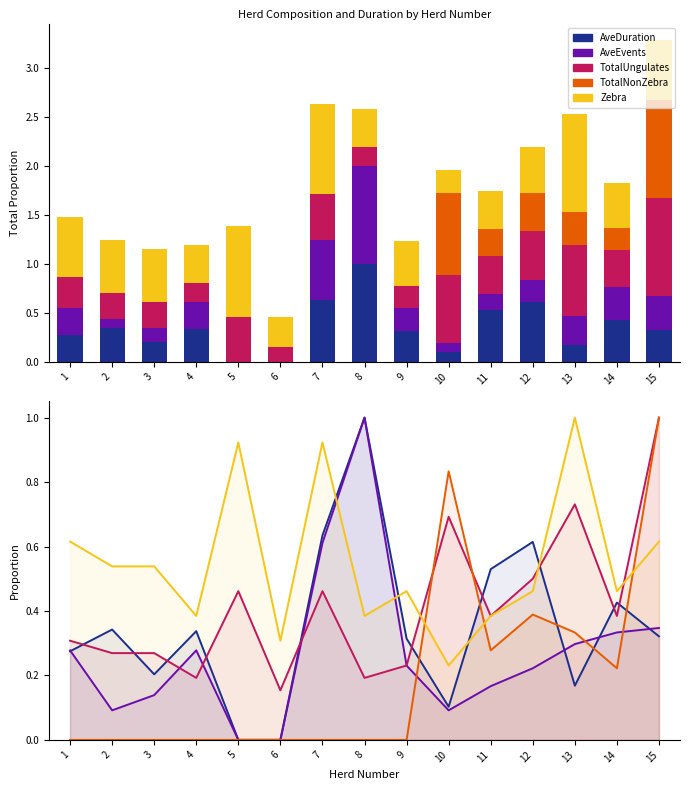

Rank the series by their average value, from lowest to highest.

TotalNonZebra, AveEvents, AveDuration, TotalUngulates, Zebra